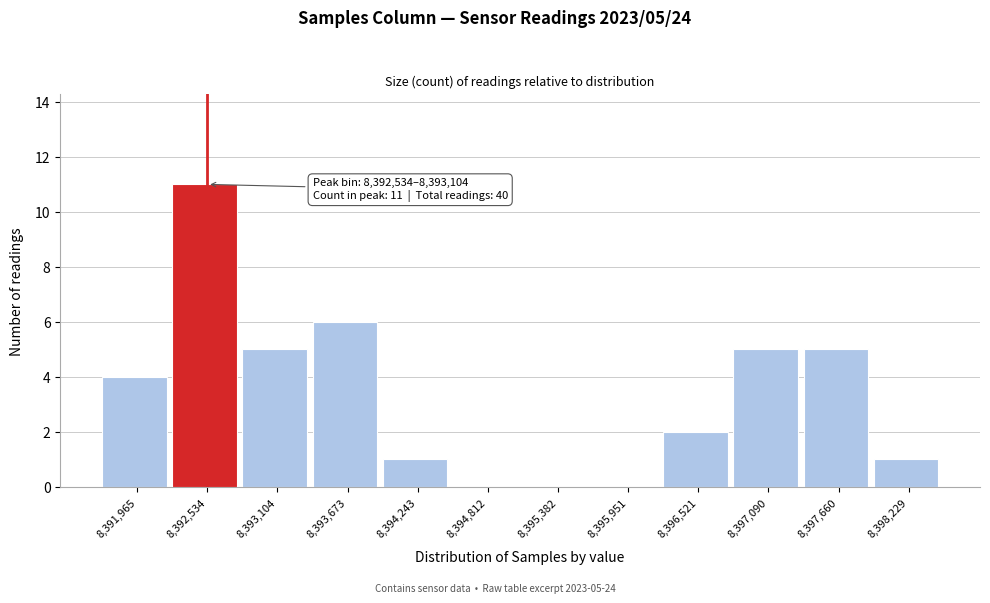

Reading left to right, transcribe all the data shown in this chart.

8,391,965=4	8,392,534=11	8,393,104=5	8,393,673=6	8,394,243=1	8,394,812=0	8,395,382=0	8,395,951=0	8,396,521=2	8,397,090=5	8,397,660=5	8,398,229=1